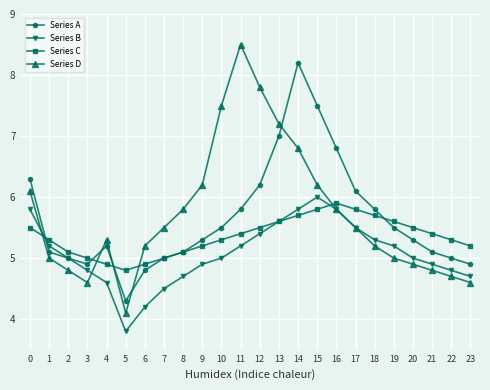

Which series has the largest total across all categories?

Series D